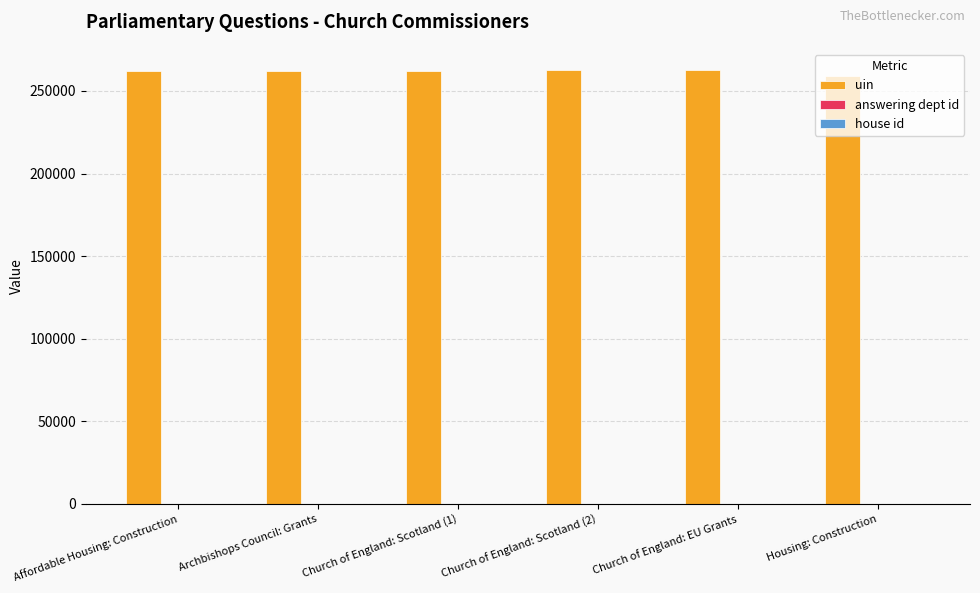

What is the sum of all uin values?

1570811